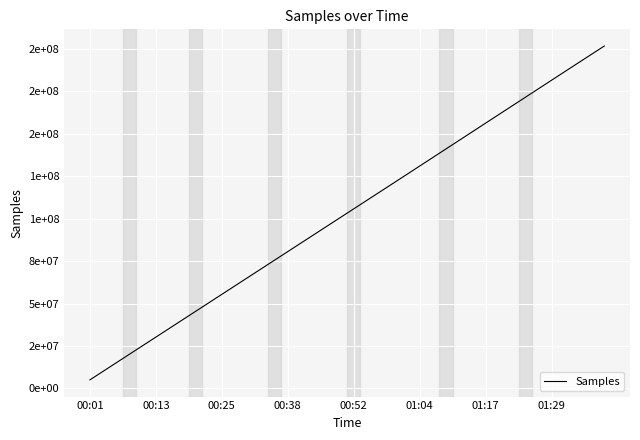

What is the label of the 25th point from the left?

24